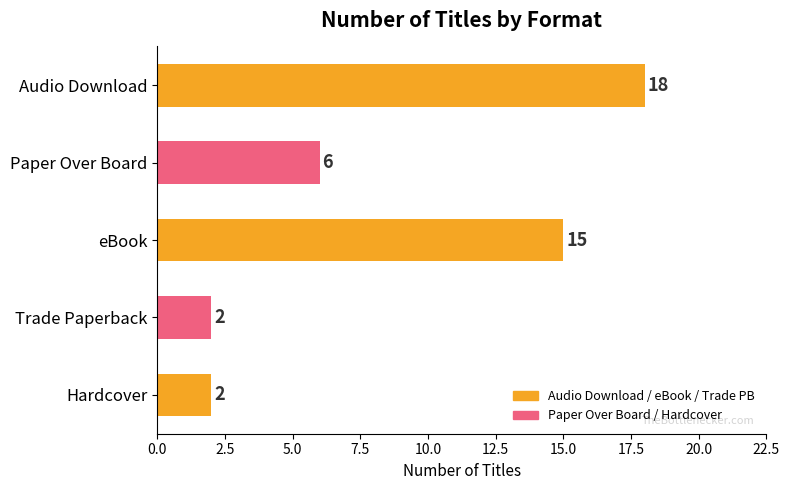

Are the bars horizontal?

Yes